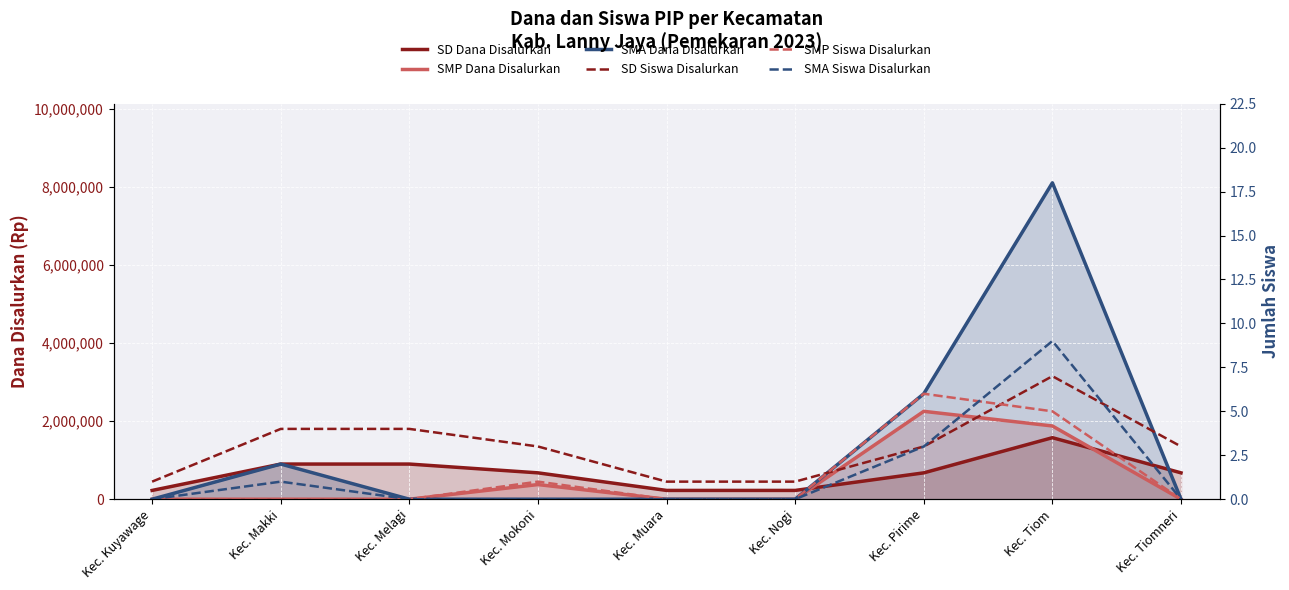

Rank the categories by SD Dana Disalurkan value from lowest to highest.

Kec. Kuyawage, Kec. Muara, Kec. Nogi, Kec. Mokoni, Kec. Pirime, Kec. Tiomneri, Kec. Makki, Kec. Melagi, Kec. Tiom